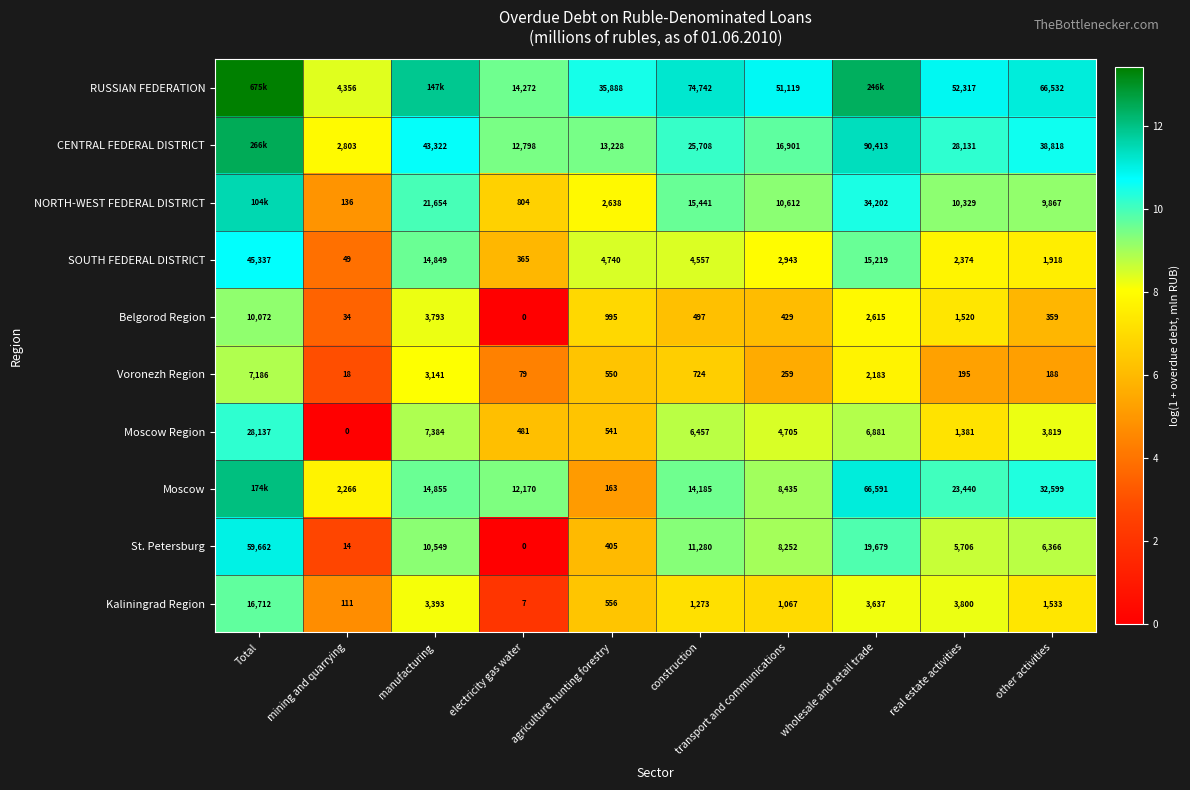

At which category is the sum across all series the highest?

Total